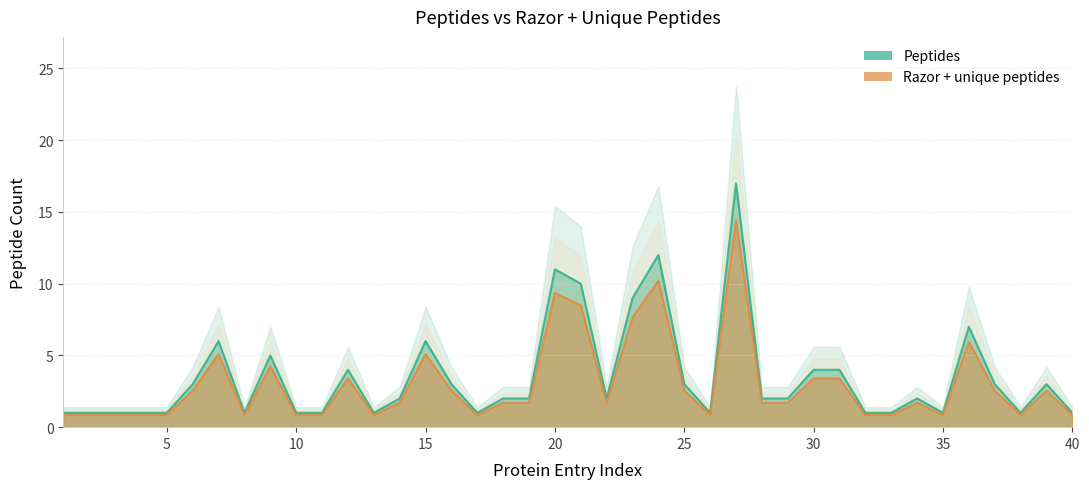

Is it true that Razor + unique peptides equals 1 at 5?

True